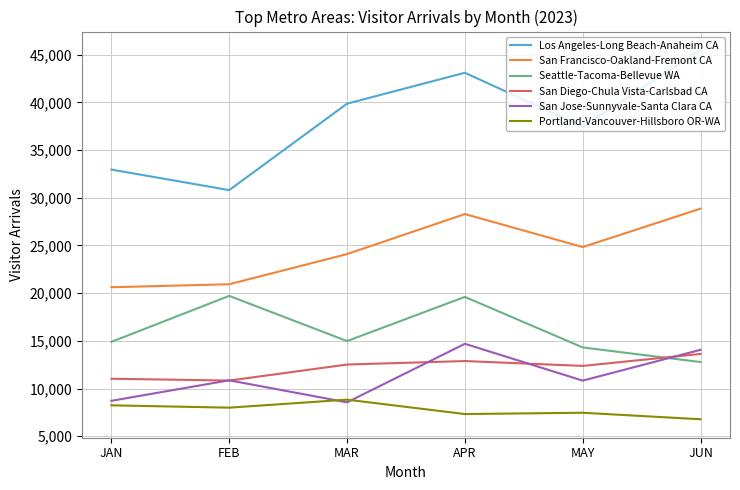

What is the total value across all series at FEB?

101137.5